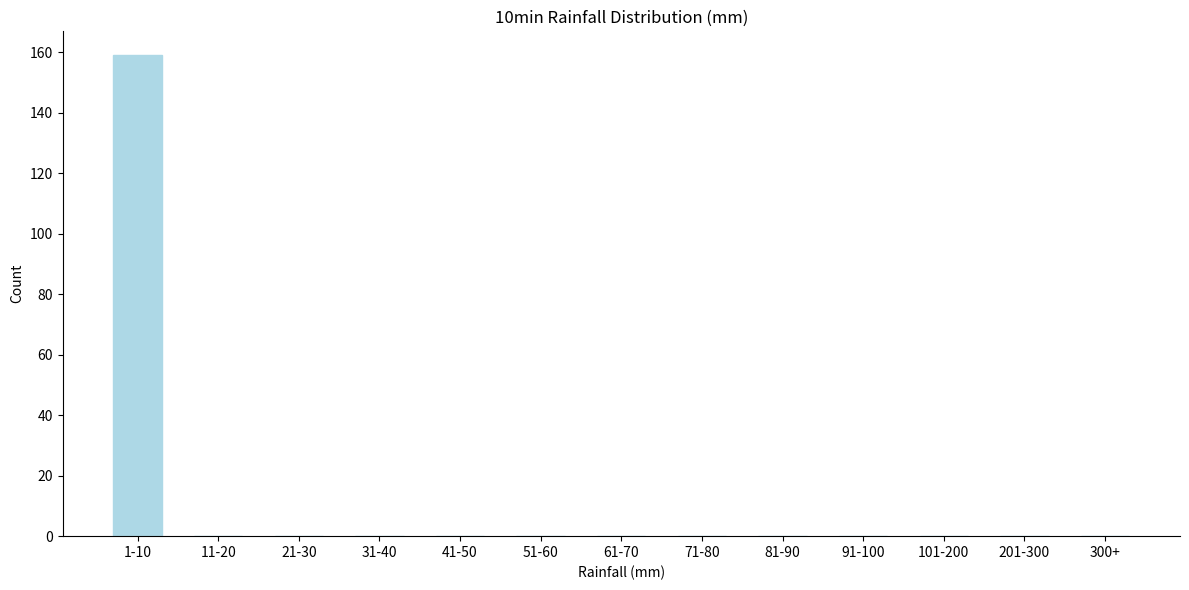

Reading left to right, extract all data points from this chart.

1-10=159	11-20=0	21-30=0	31-40=0	41-50=0	51-60=0	61-70=0	71-80=0	81-90=0	91-100=0	101-200=0	201-300=0	300+=0